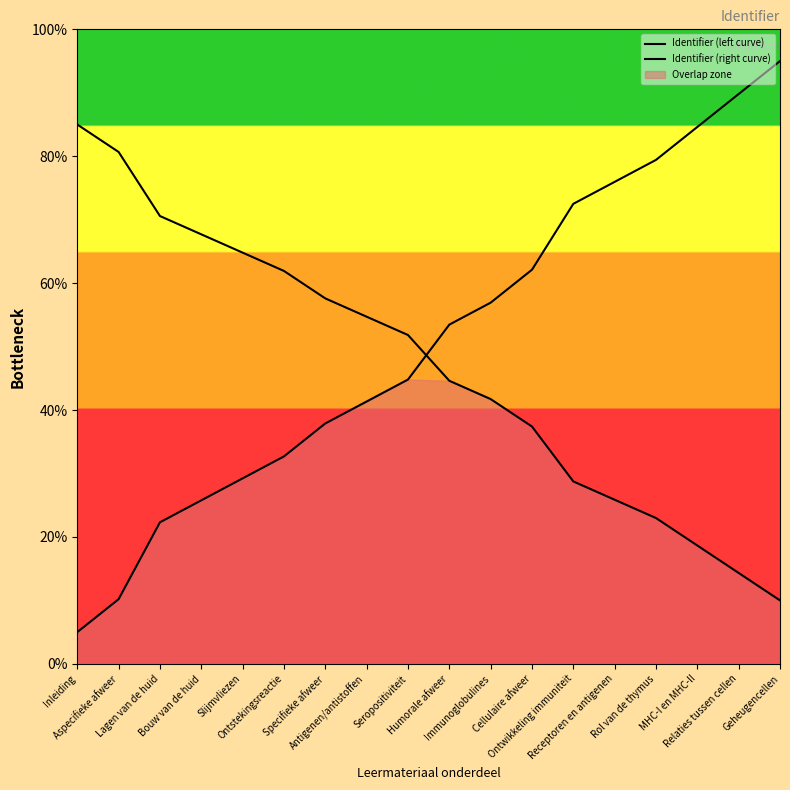

Count the number of data series in this chart.

2